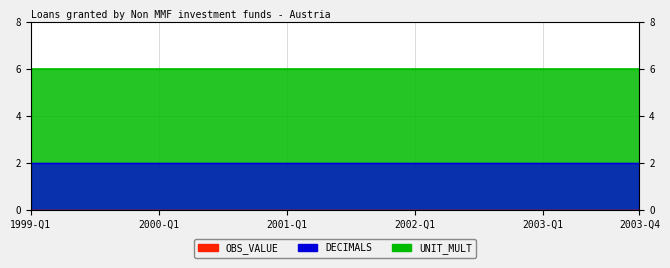

At how many categories does at least one series exceed 2?

20